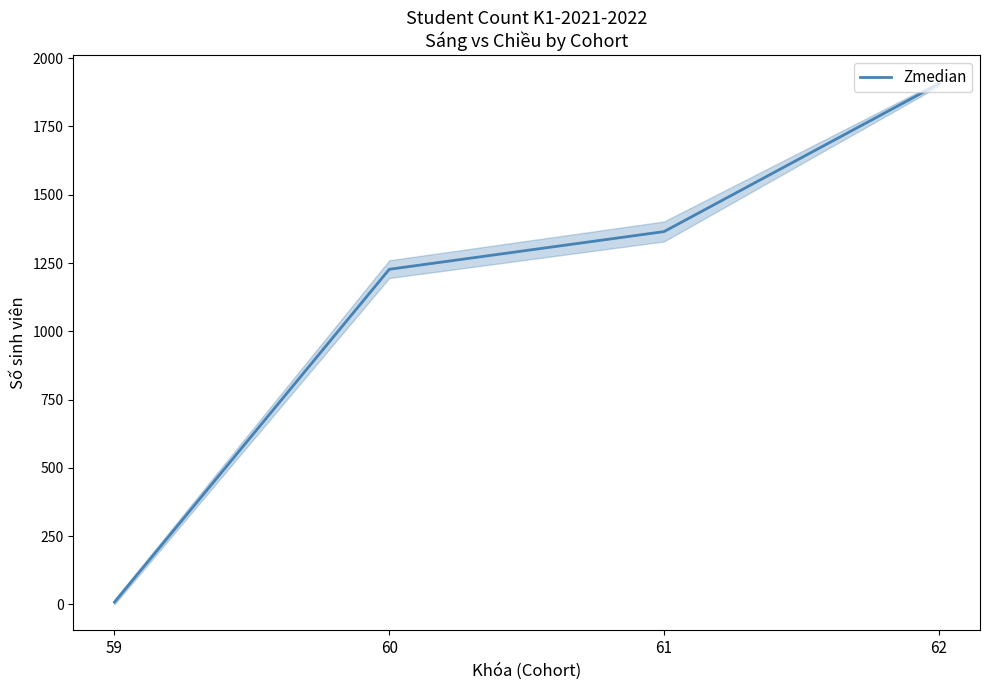

What is the sum of the values at 62 and 59?

1914